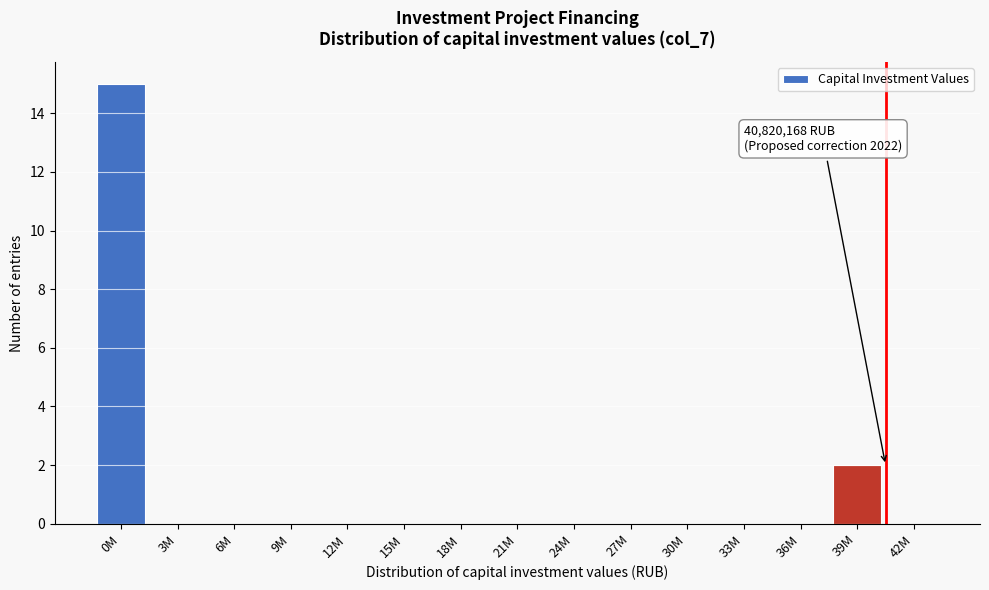

Reading left to right, list all the values displayed in this chart.

0M=15	3M=0	6M=0	9M=0	12M=0	15M=0	18M=0	21M=0	24M=0	27M=0	30M=0	33M=0	36M=0	39M=2	42M=0